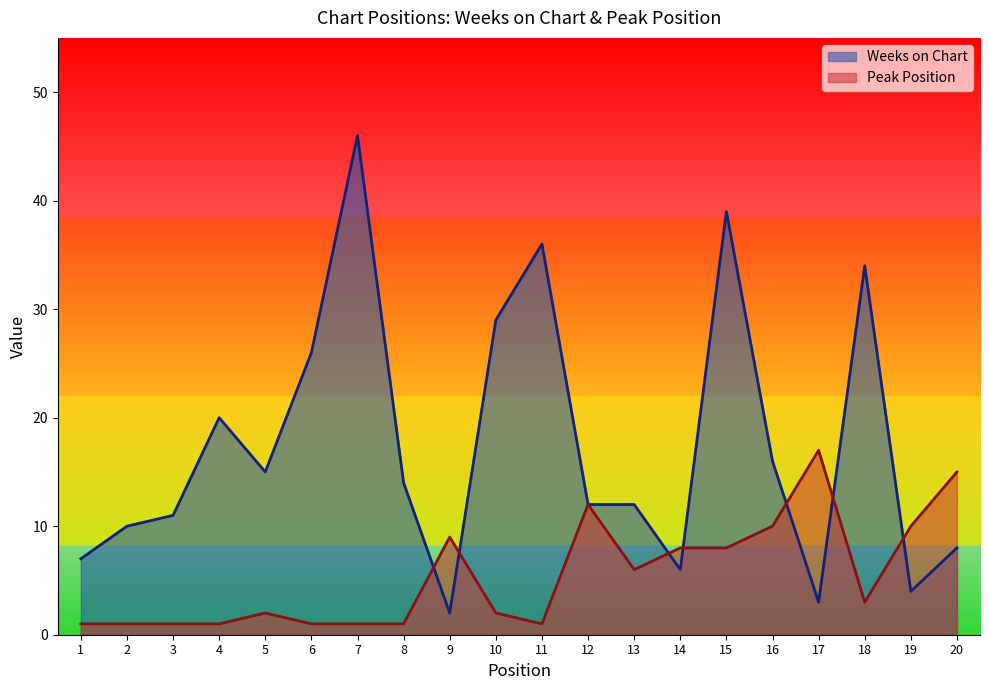

At which label is Weeks on Chart closest to 24?

6